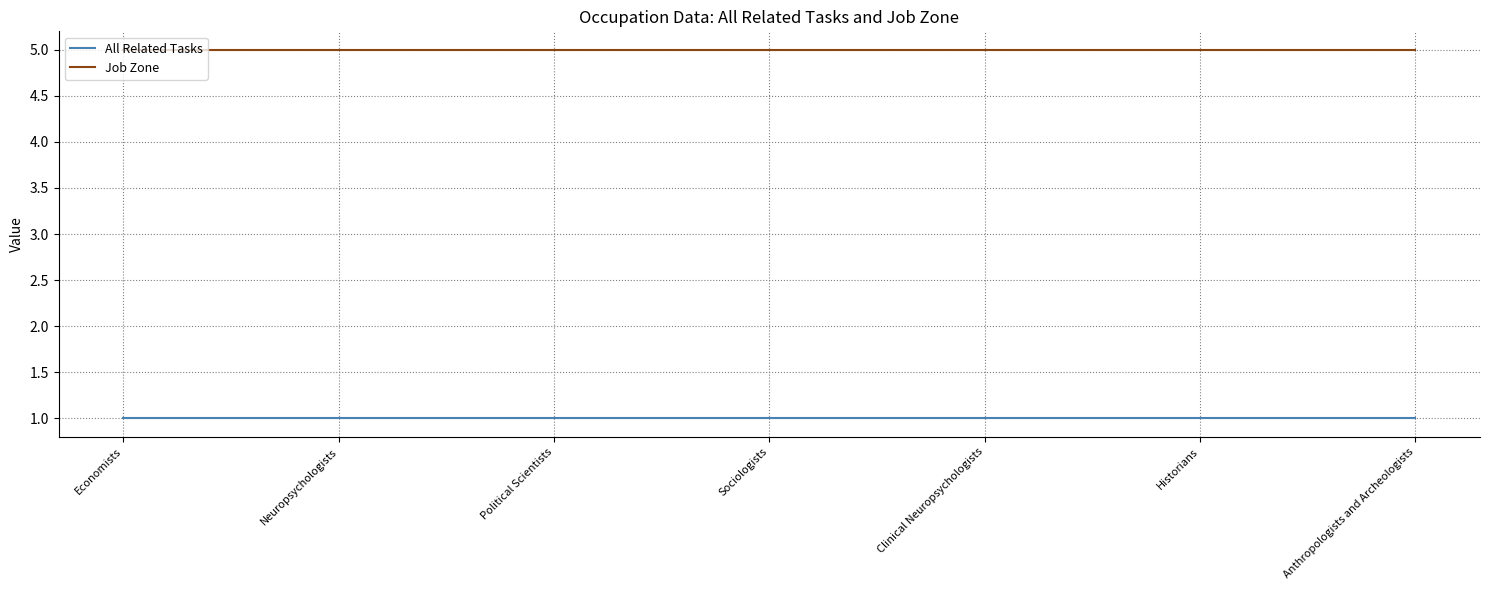

What is the spread (max minus min) of values at Historians?

4